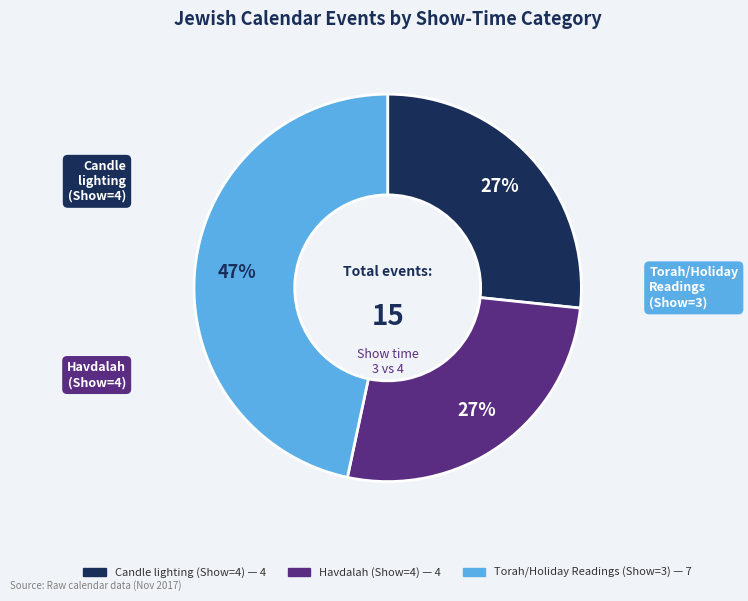

Is there a majority slice in this chart?

No